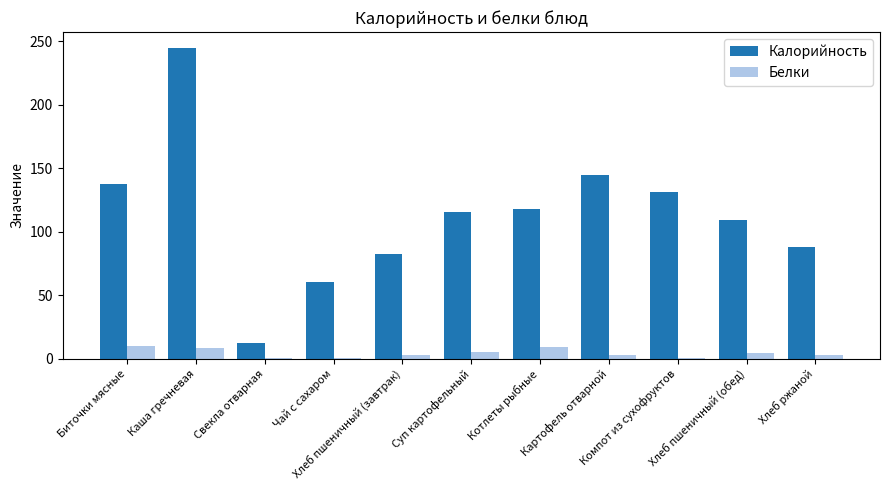

Is the value of Калорийность at Котлеты рыбные greater than the value of Белки at Хлеб пшеничный (завтрак)?

Yes